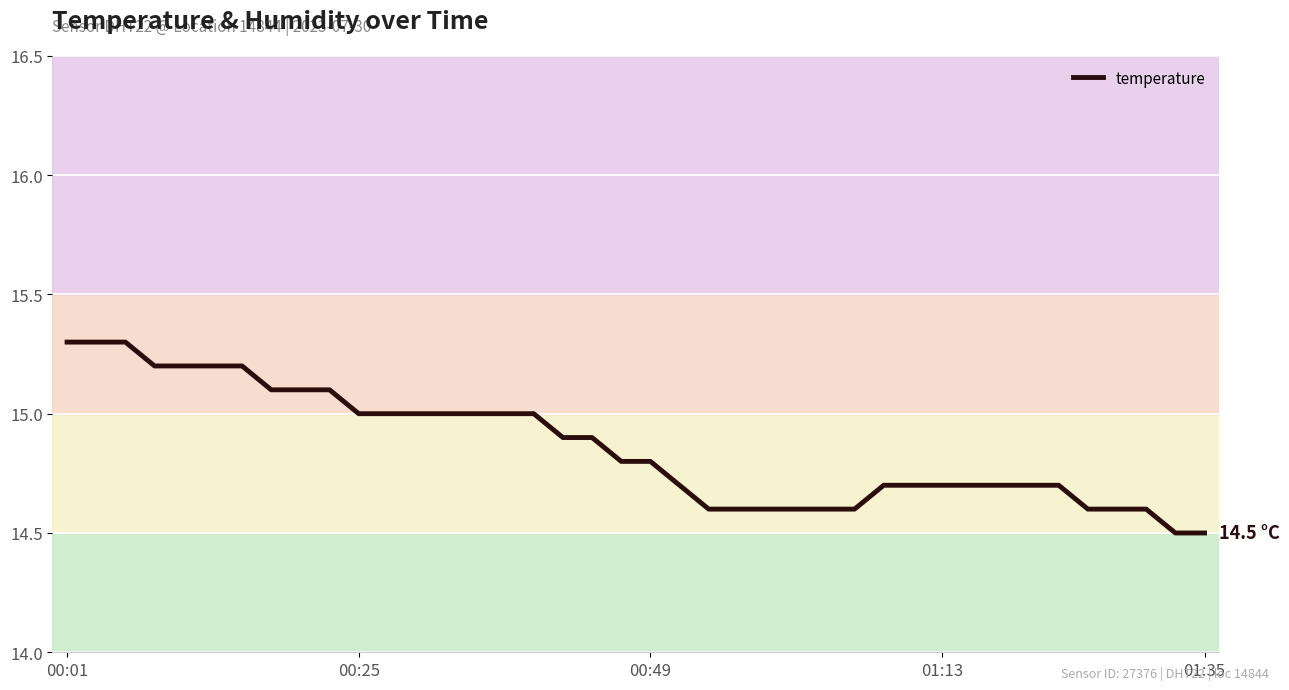

Does the chart display data point markers on the line(s)?

No